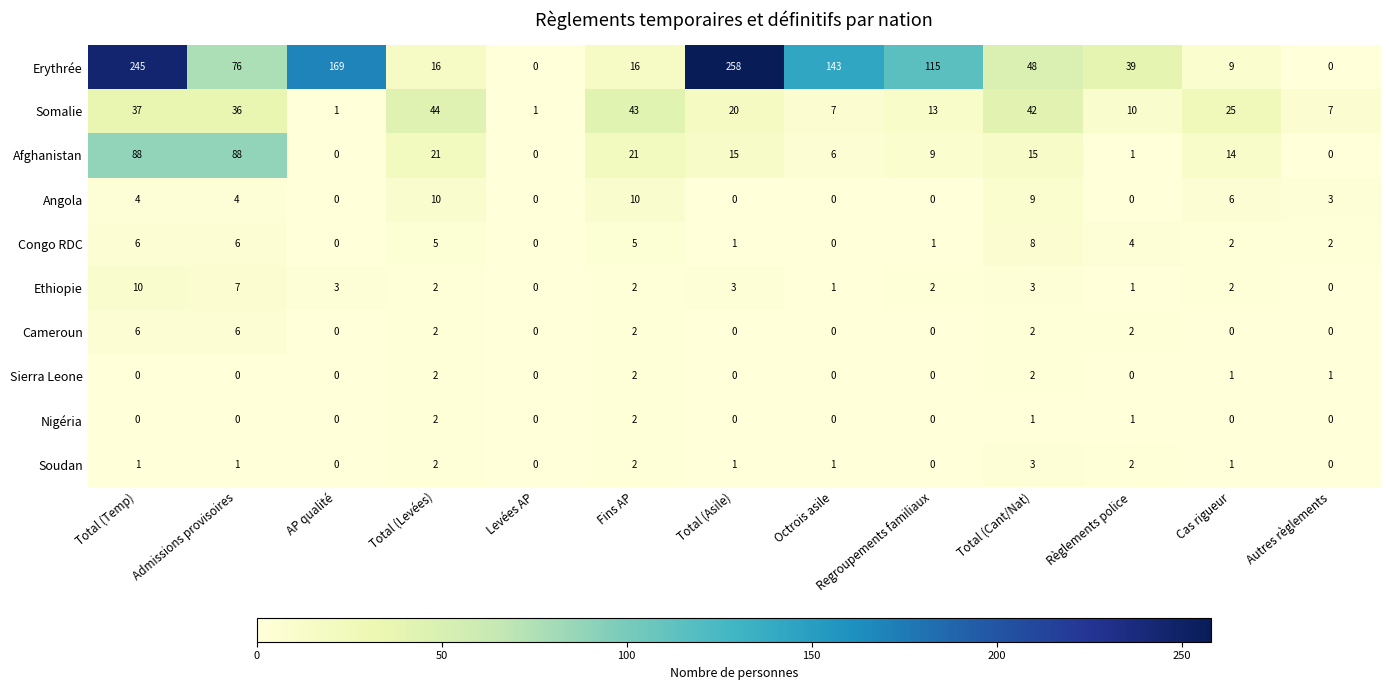

Which category has the highest value across all series?

Total (Asile)